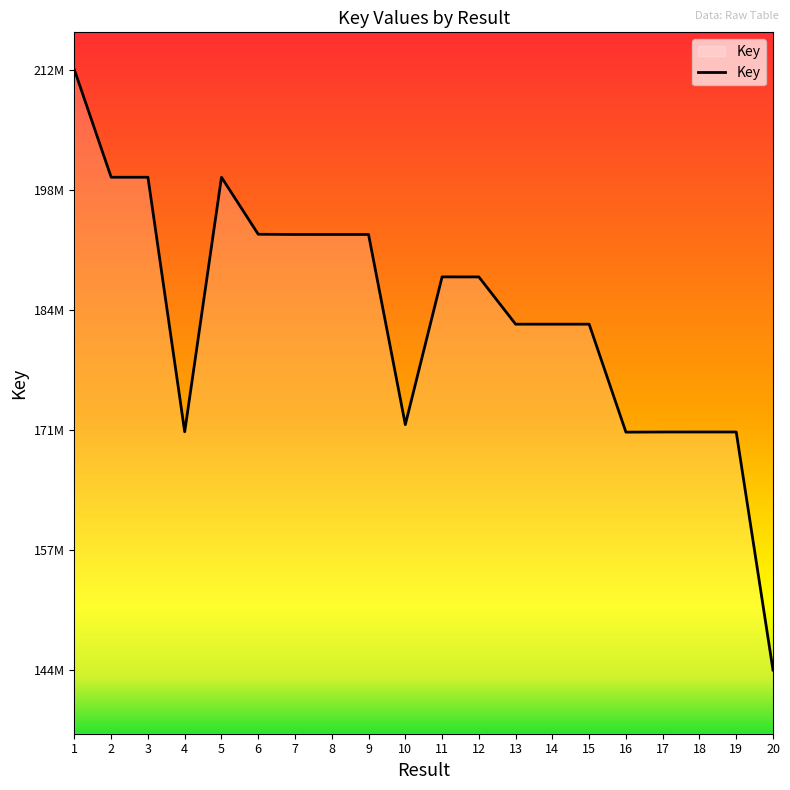

Is this an area chart (filled region under the line)?

Yes